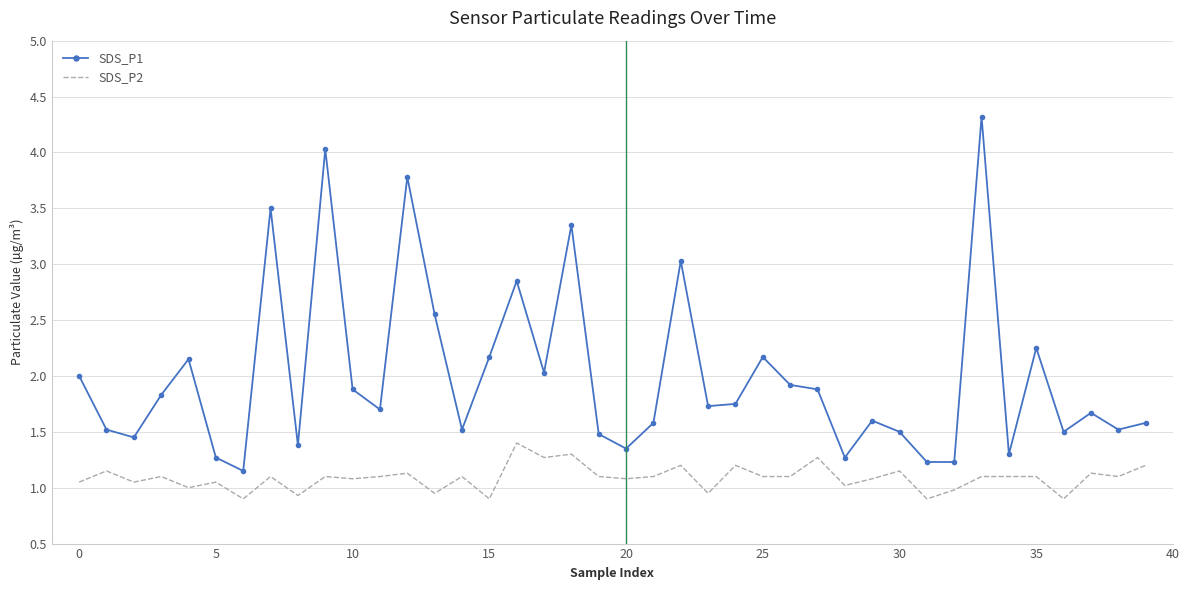

What is the maximum value shown in the chart?

4.3